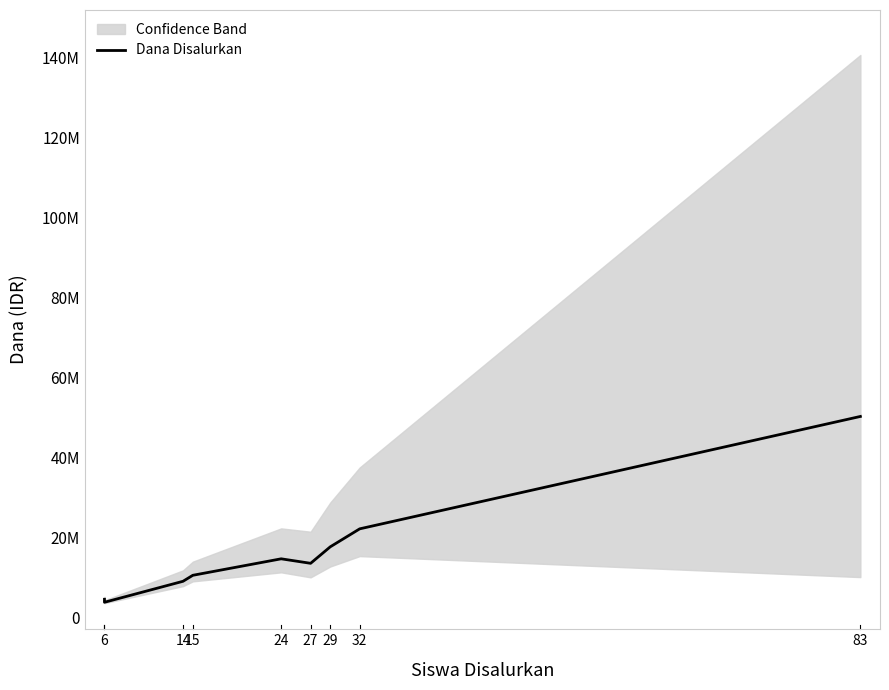

What is the smallest value displayed?

3750000